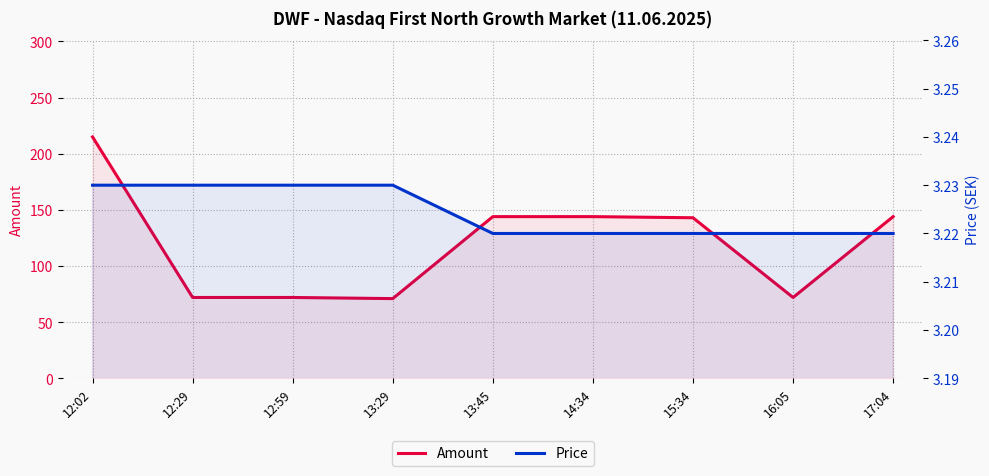

At which label does Amount first exceed 143?

12:02